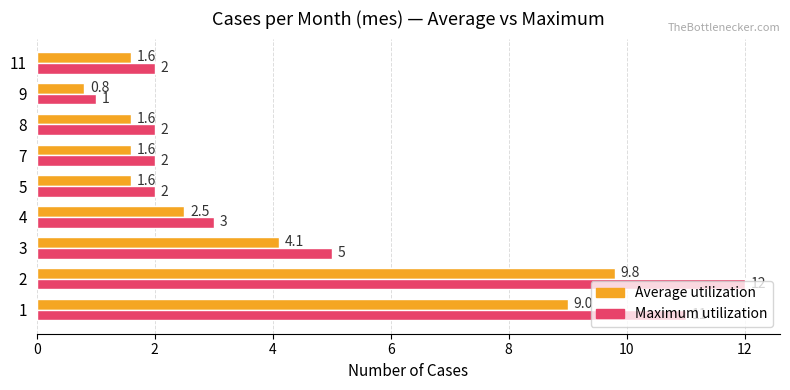

Which series changed the most between 7 and 9?

Maximum utilization